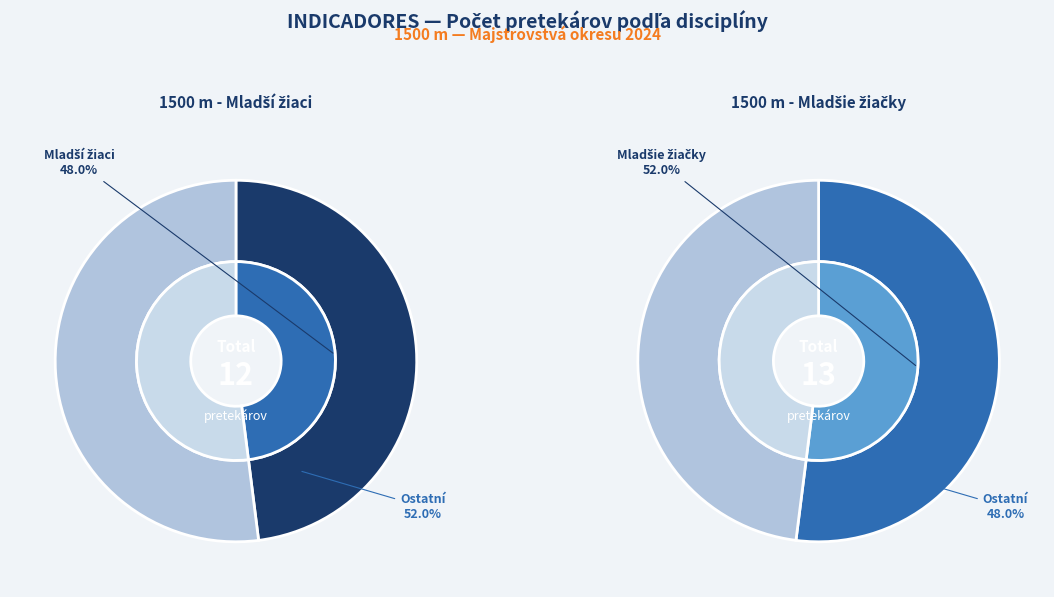

What is the smallest slice in the pie chart?

1500 m - Mladší žiaci